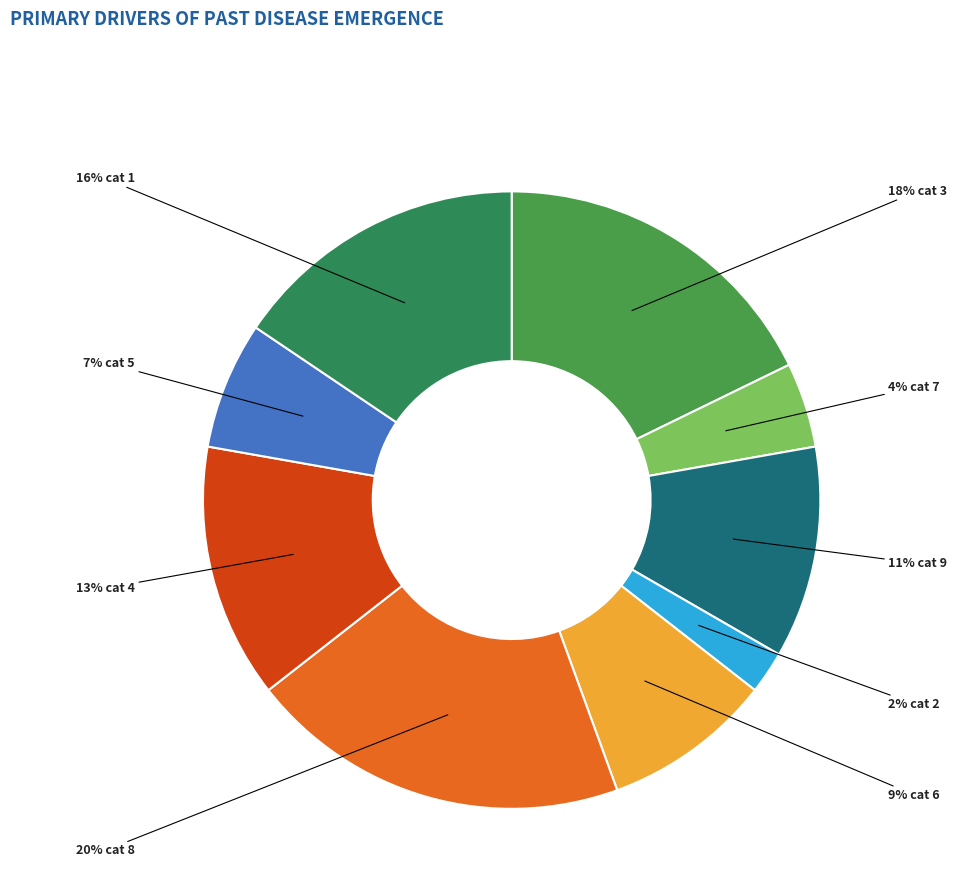

Count the number of slices in the pie.

9